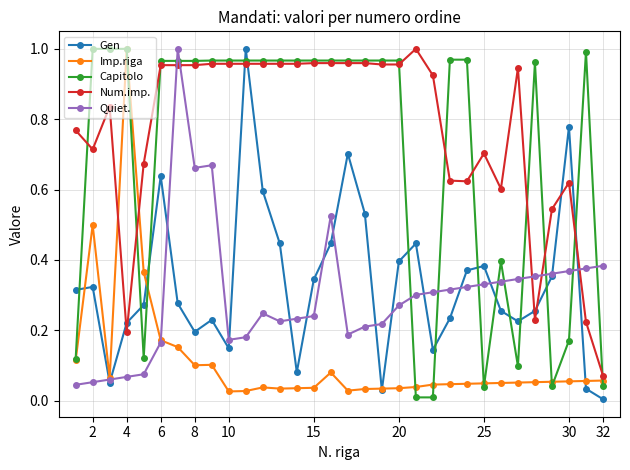

Does the chart have visible grid lines?

Yes